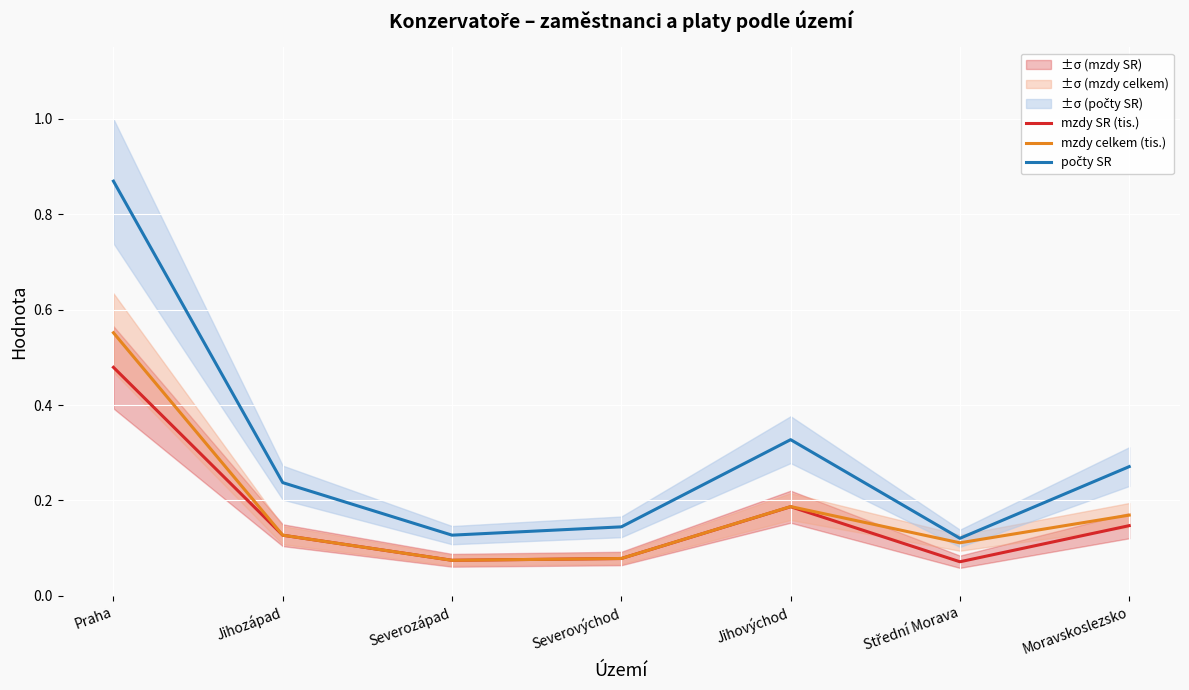

At which category does mzdy celkem (tis.) reach its first local valley?

Severozápad